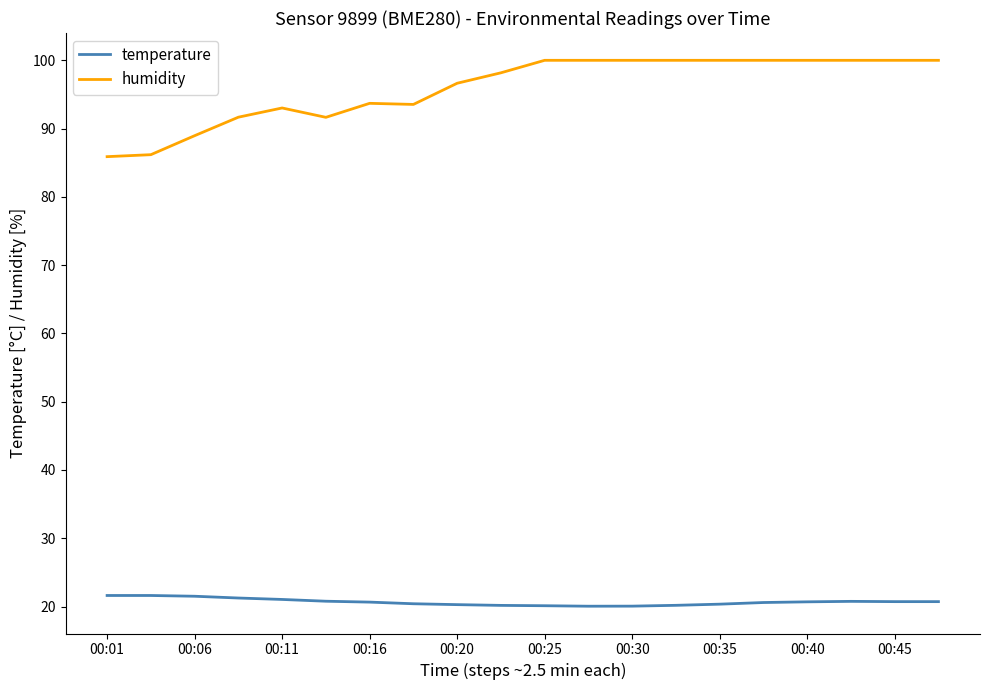

How many lines are shown in the chart?

2